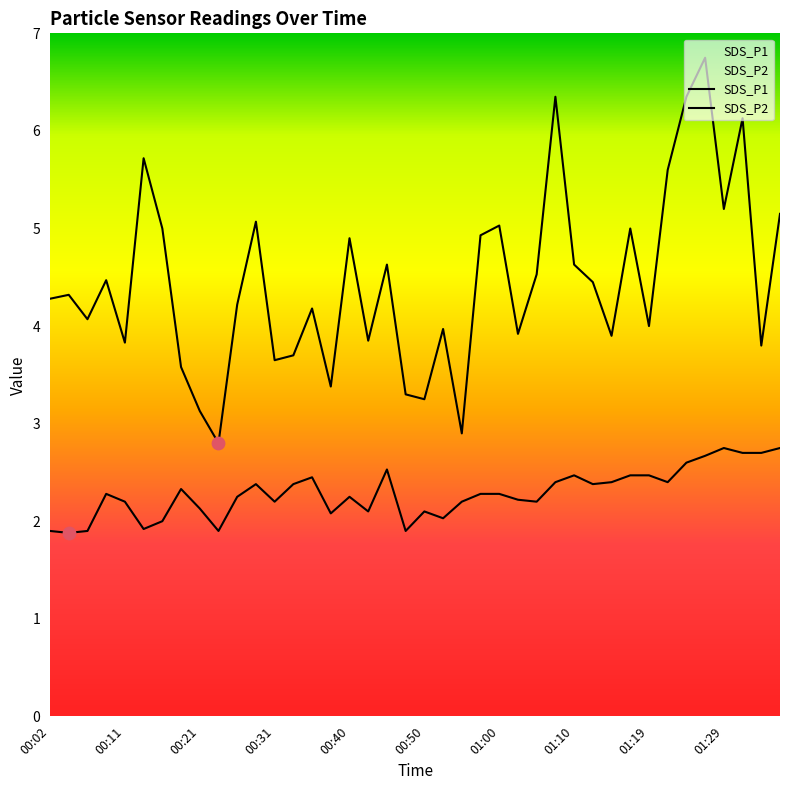

What are all the series names shown in the legend?

SDS_P1, SDS_P2